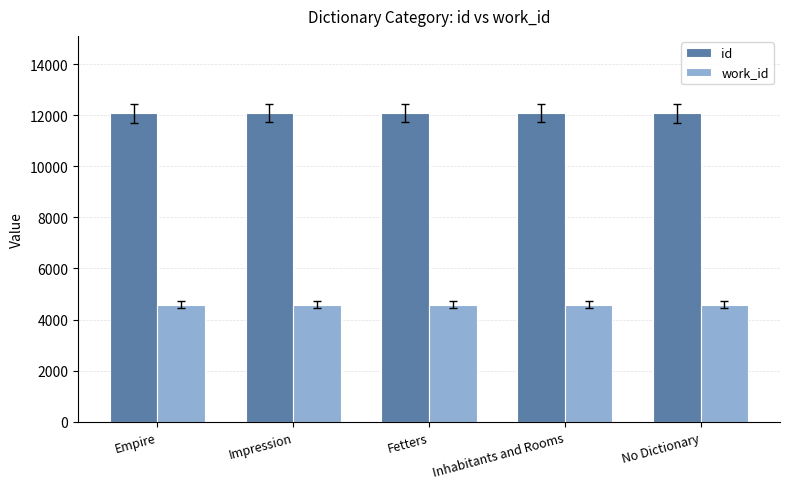

At how many categories does at least one series exceed 7792?

5